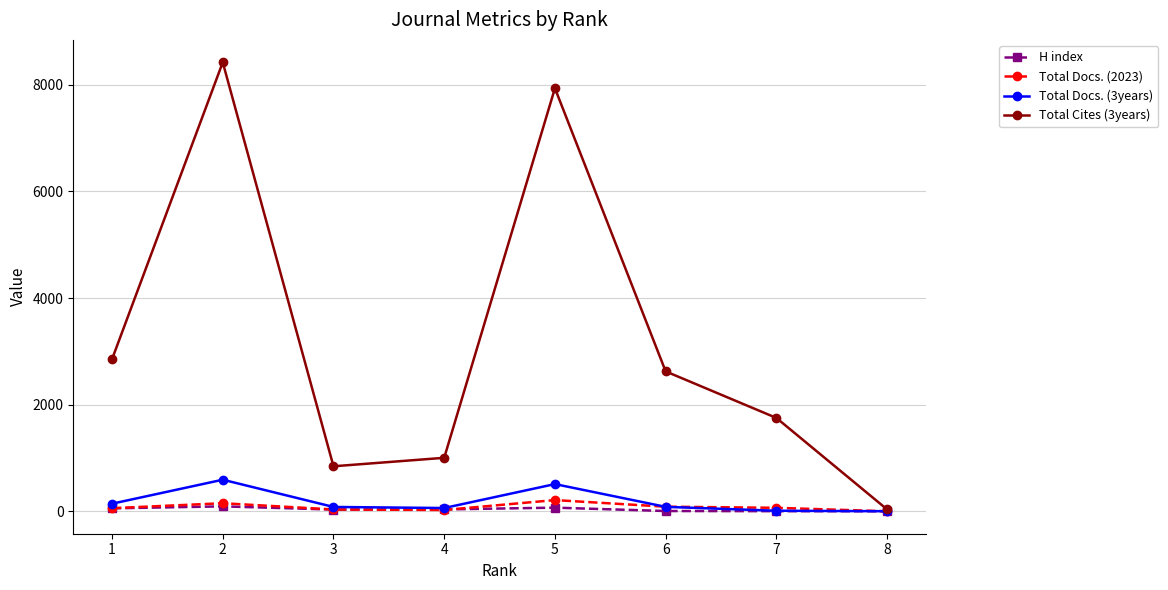

What is the greatest value displayed?

8422